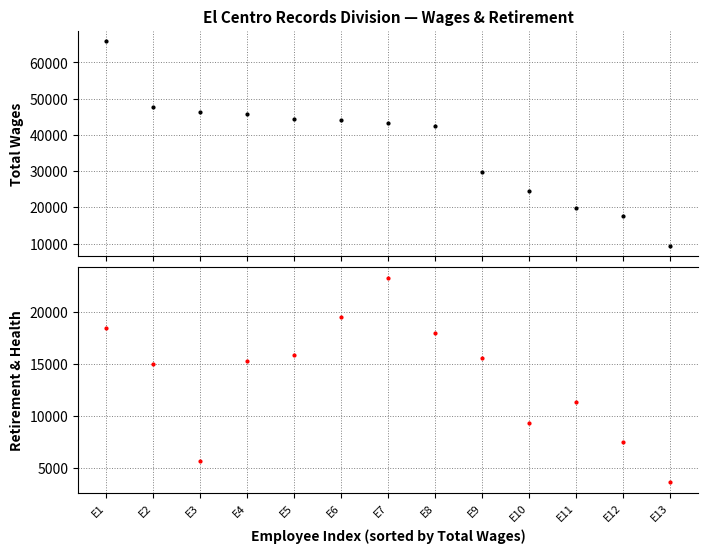

What is the value of the Total Retirement & Health Contribution point at the 9th from the left?

15568